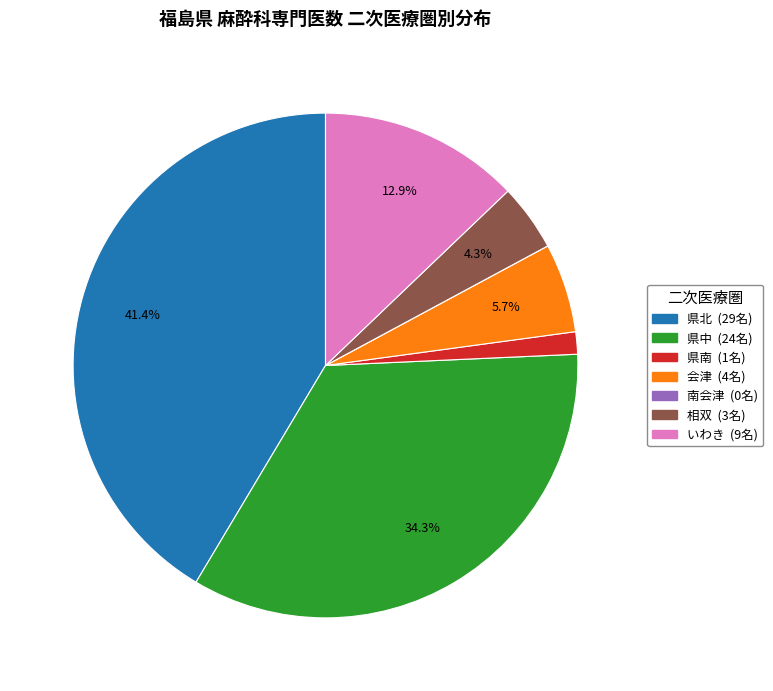

To the nearest percent, what is the difference between the largest and smallest slice percentages?

41%